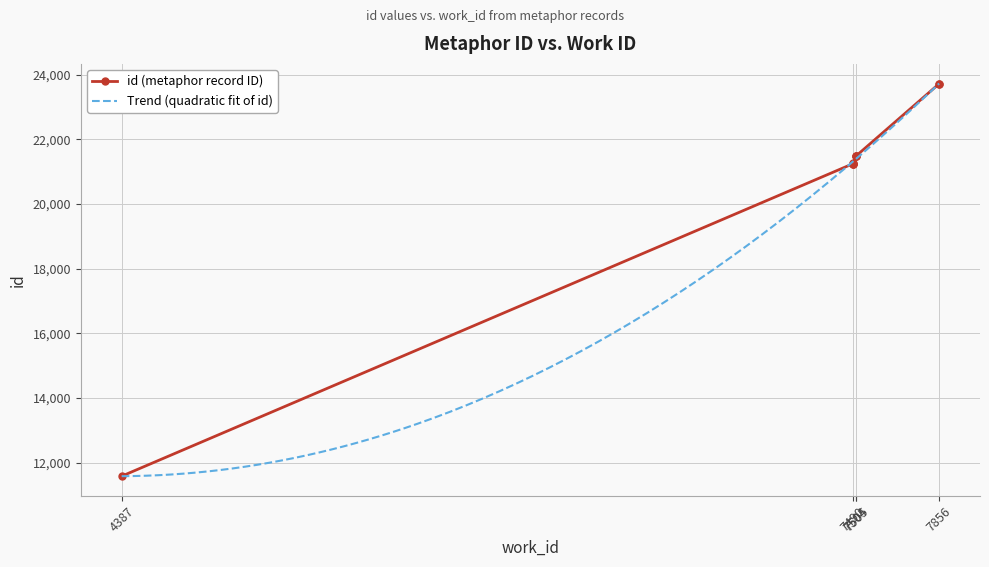

What is the value of the 7th point from the left?

21475